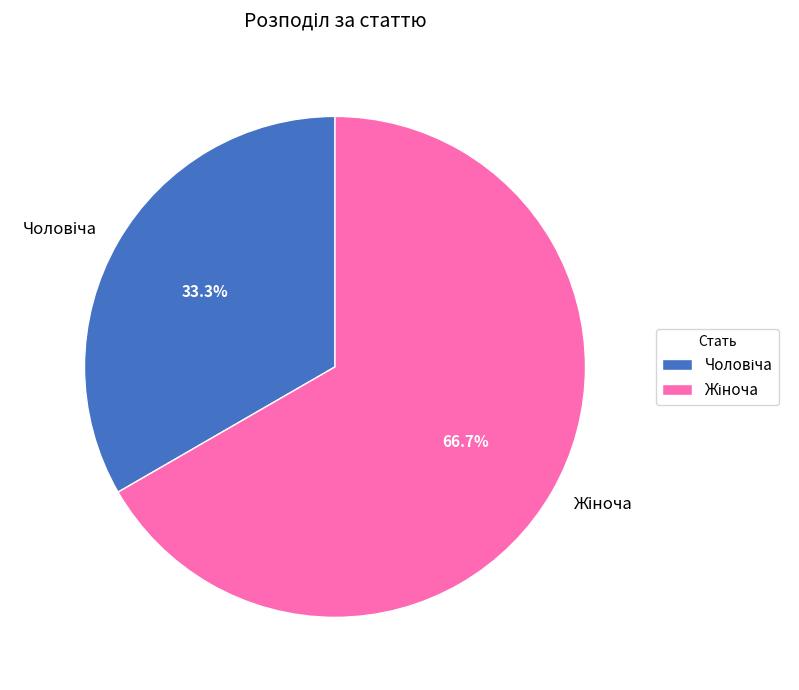

Is there a majority slice in this chart?

Yes